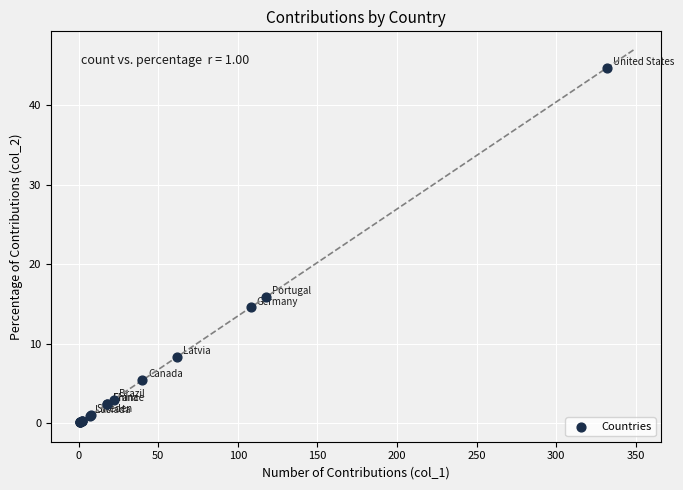

What Y value in the scatter plot is closest to 22?

15.9